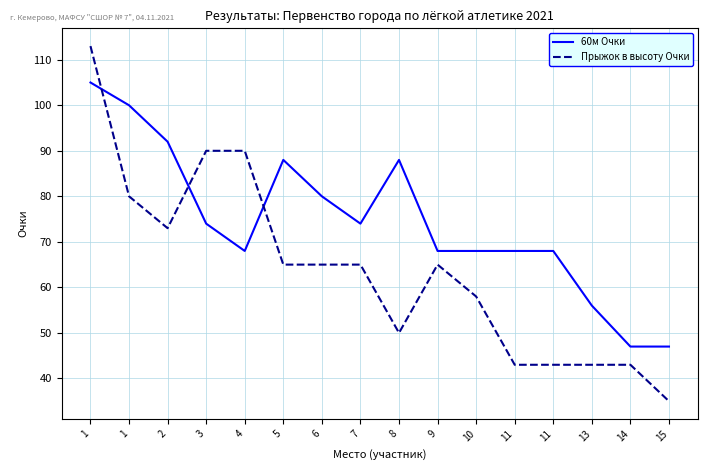

At which label does 60м Очки first exceed 74?

1